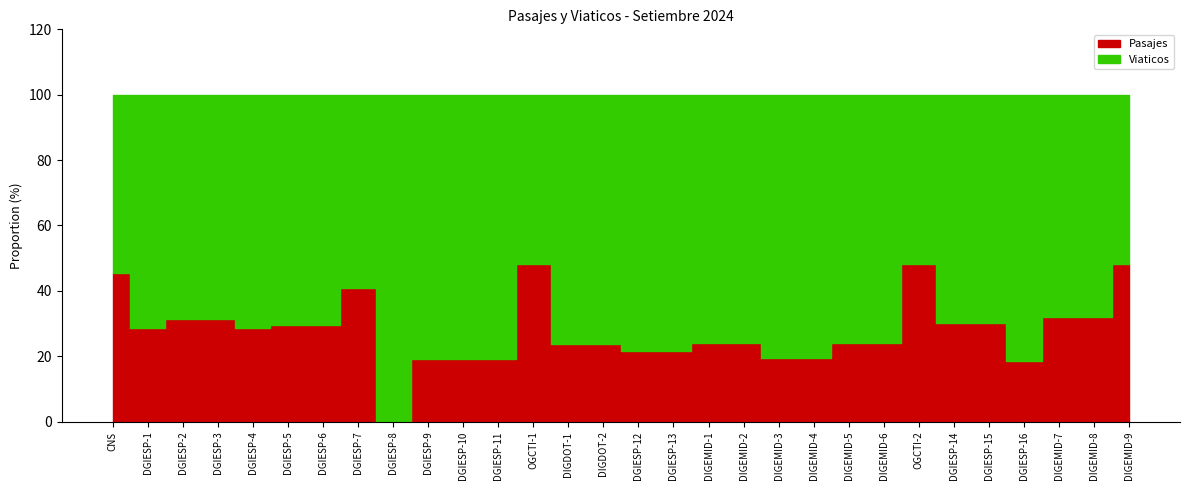

Which series has the largest total across all categories?

Viaticos